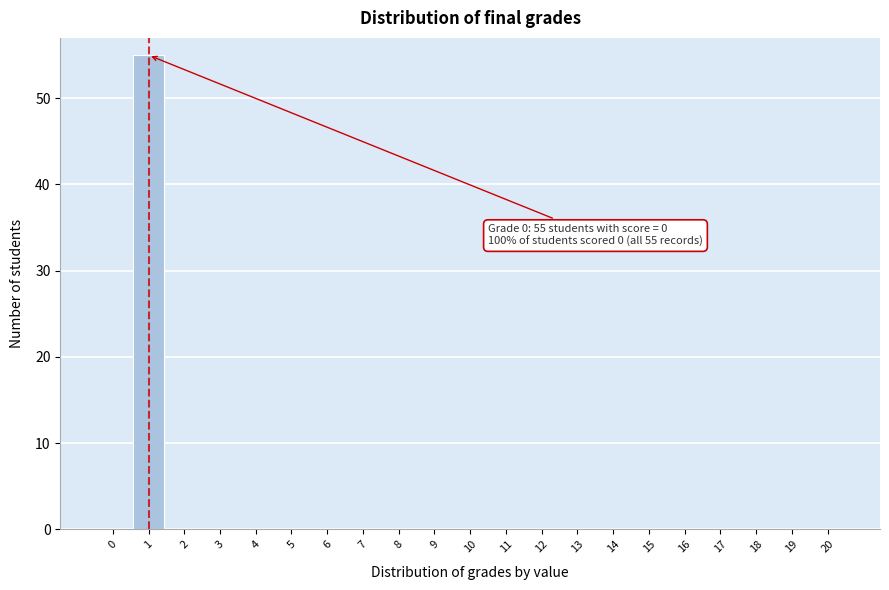

Reading right to left, extract all data points from this chart.

20=0	19=0	18=0	17=0	16=0	15=0	14=0	13=0	12=0	11=0	10=0	9=0	8=0	7=0	6=0	5=0	4=0	3=0	2=0	1=55	0=0